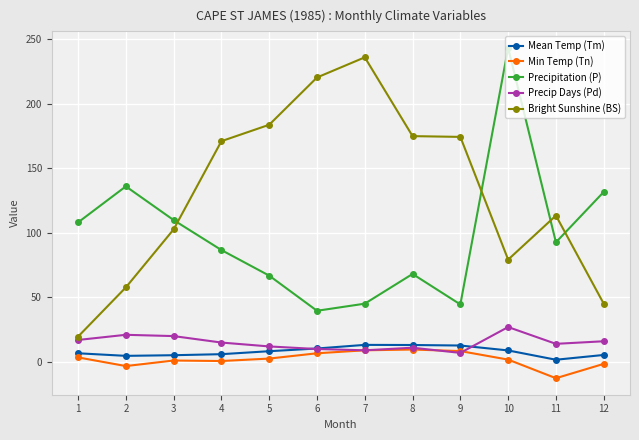

What is the average value of the Mean Temp (Tm) series?

8.0